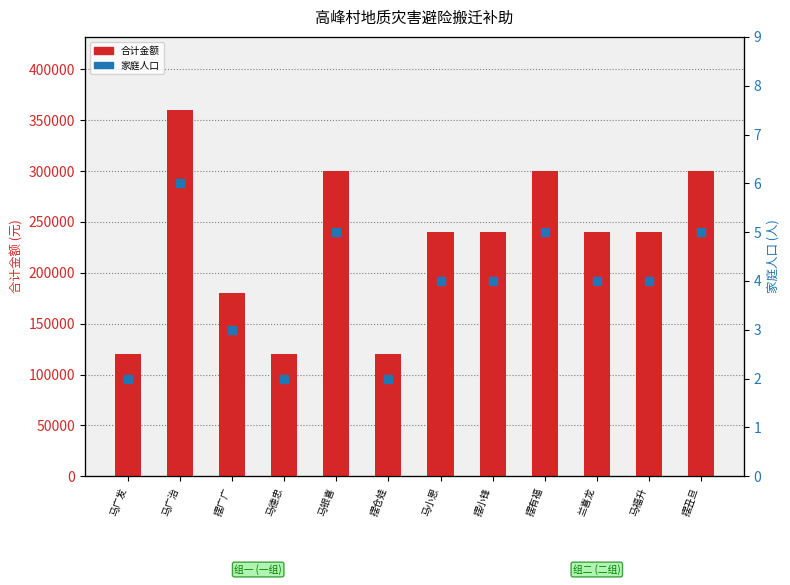

What are all the series names shown in the legend?

合计金额, 家庭人口